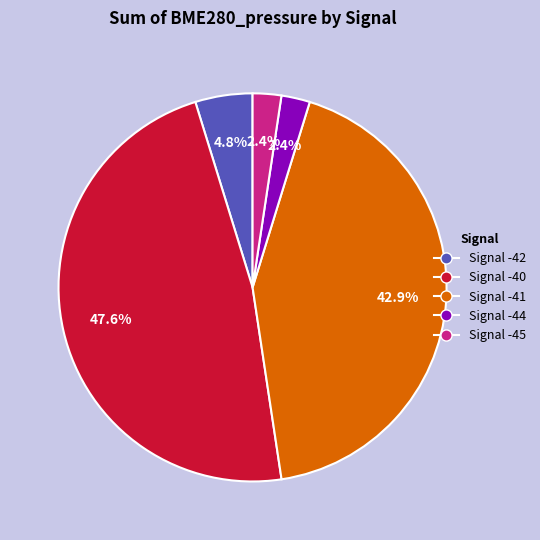

Which slice is the largest?

Signal -40